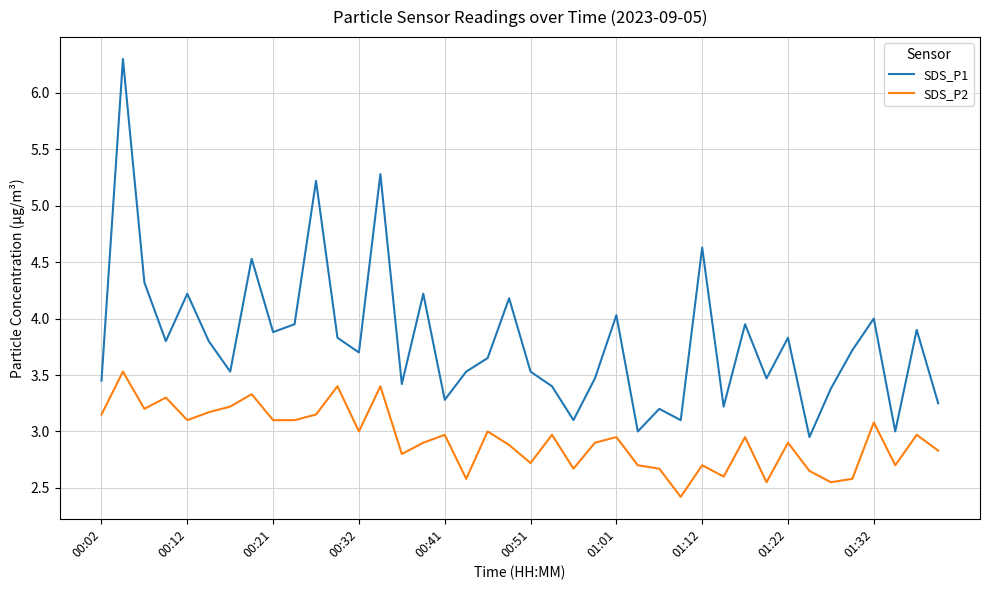

What is the minimum value for SDS_P2?

2.4